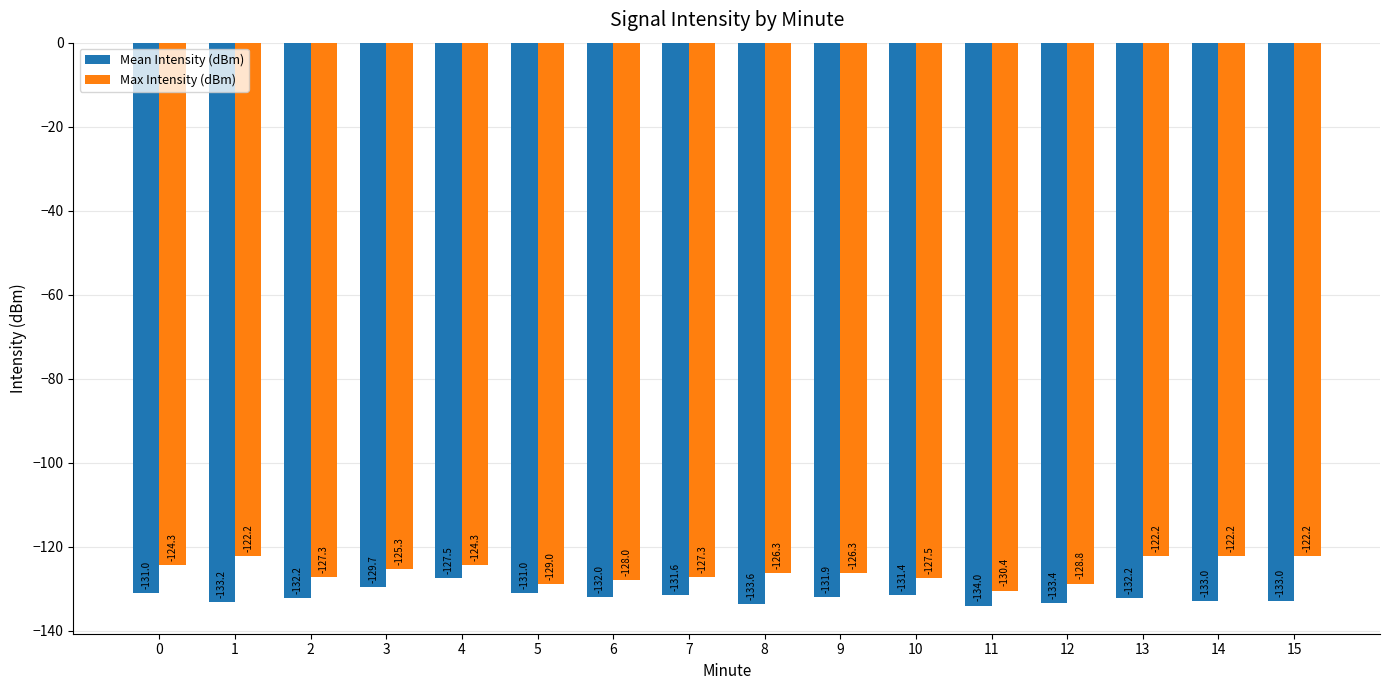

Is the value of Mean Intensity (dBm) at 8 greater than the value of Max Intensity (dBm) at 11?

No